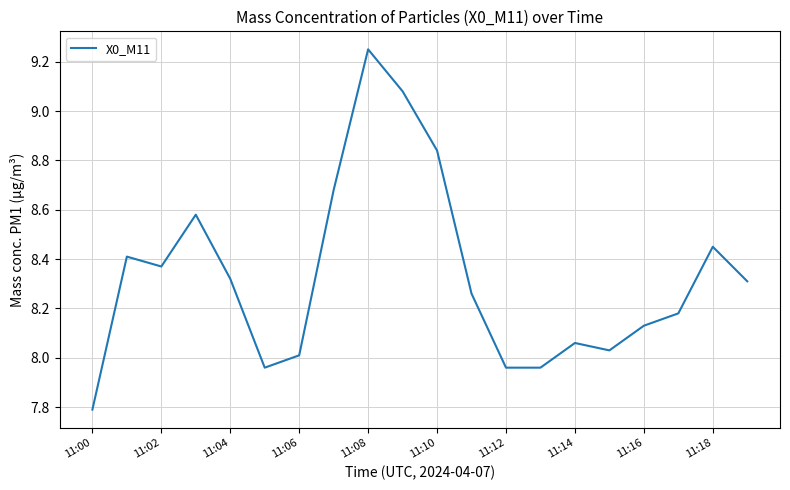

What is the minimum value shown in the chart?

7.8